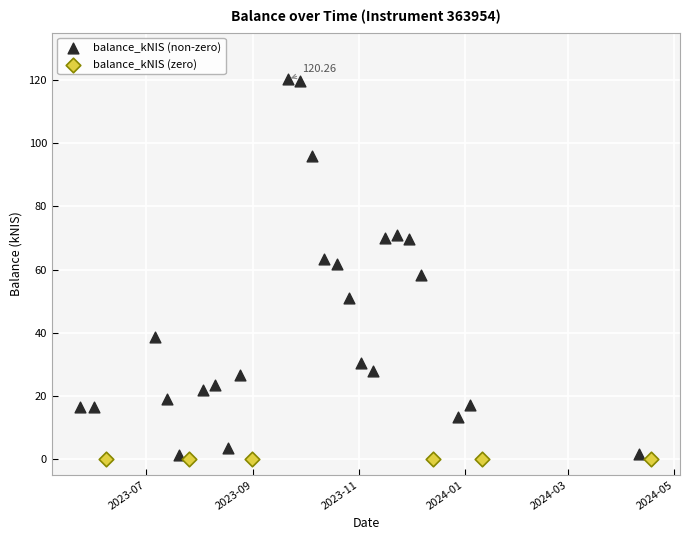

Which series reaches the maximum Y coordinate?

balance_kNIS (non-zero)